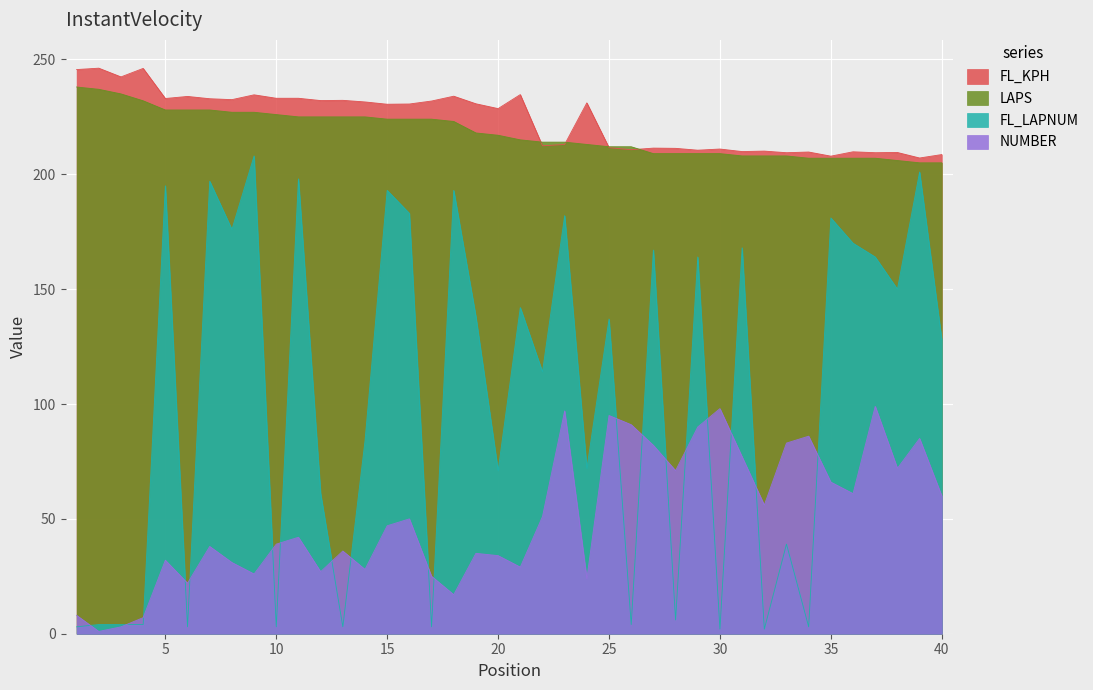

Count the number of data series in this chart.

4